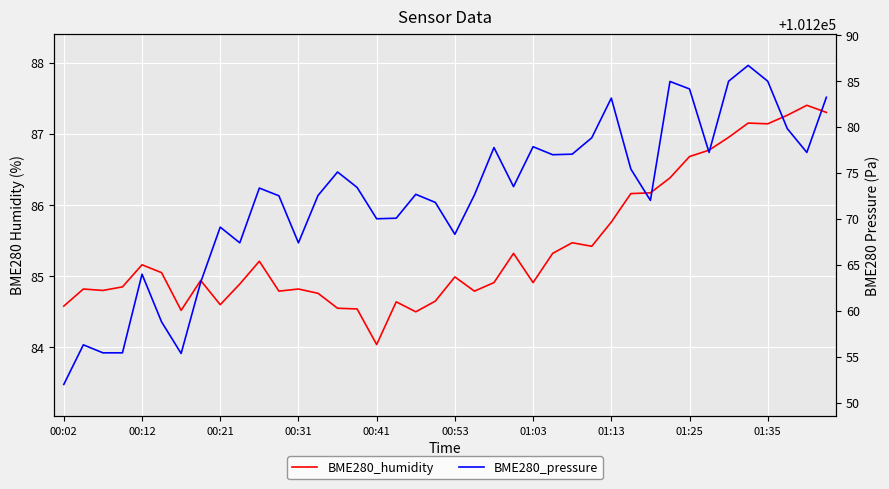

The BME280_humidity series shows 87.3 at 39. True or false?

True